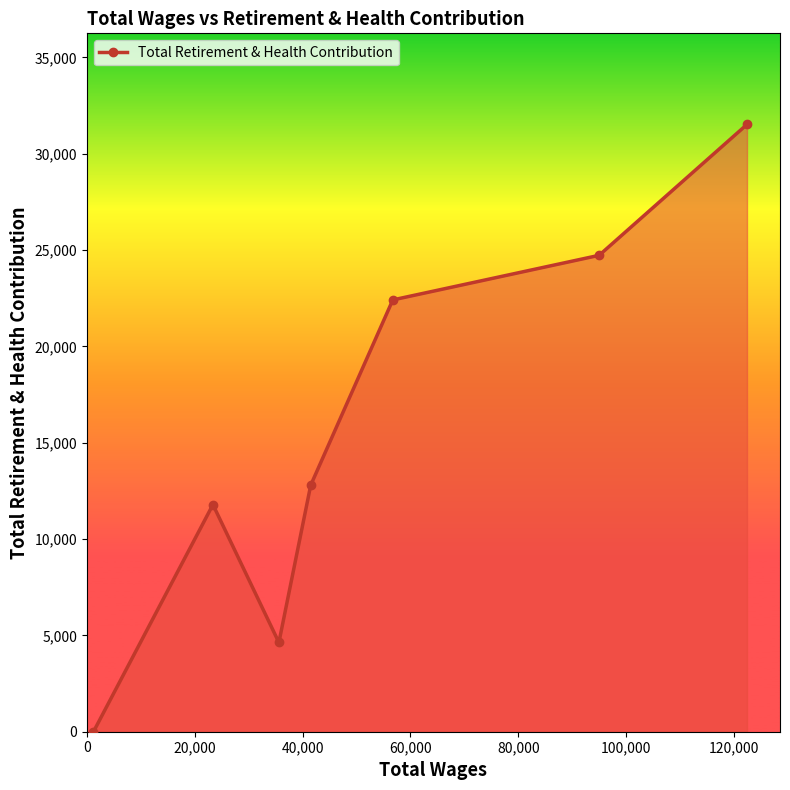

How many interior local peaks (higher than both neighbors) does the data have?

1